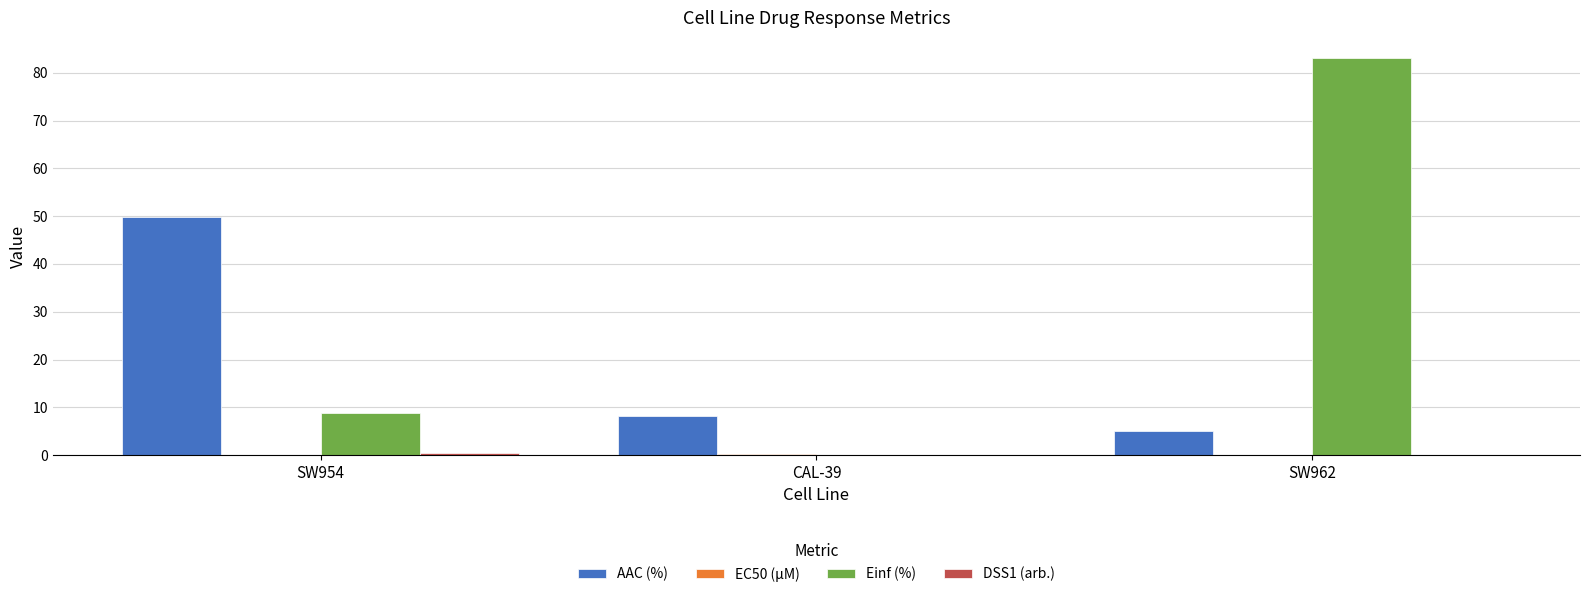

What is the maximum value shown in the chart?

83.1